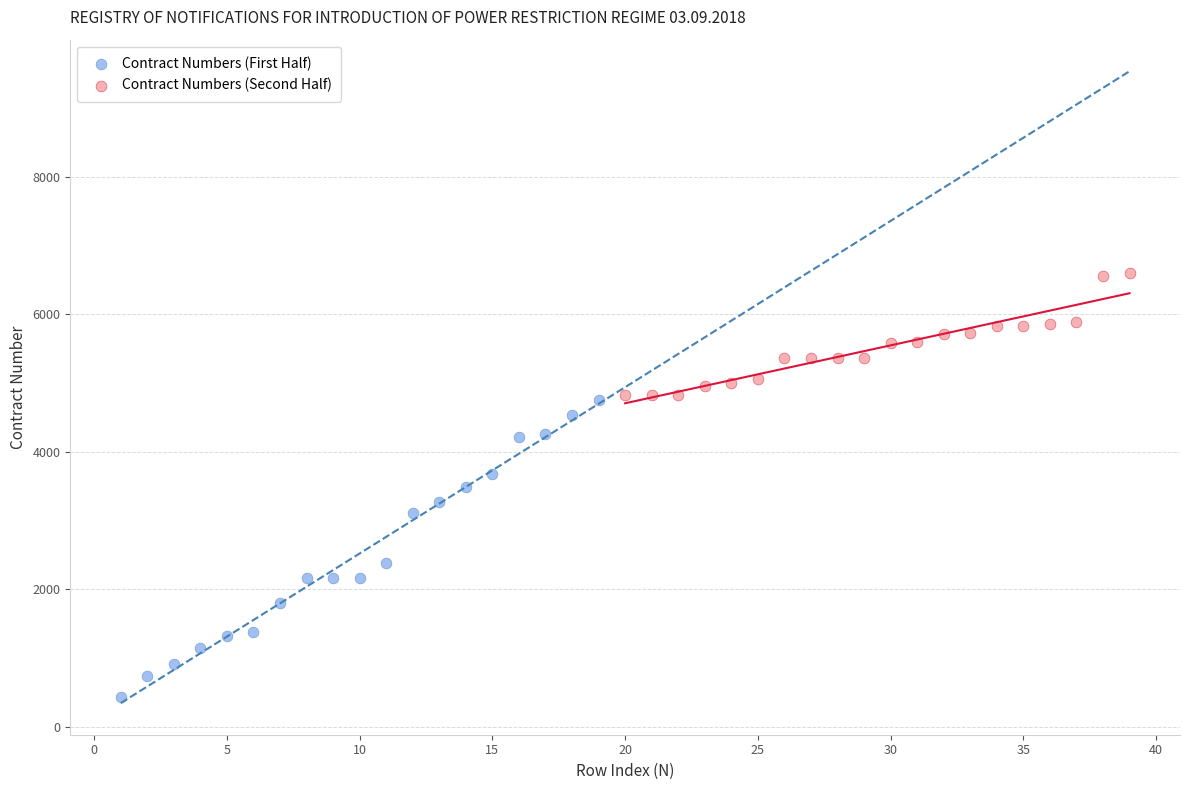

Which series has the widest spread of Y values?

Contract Numbers (First Half)